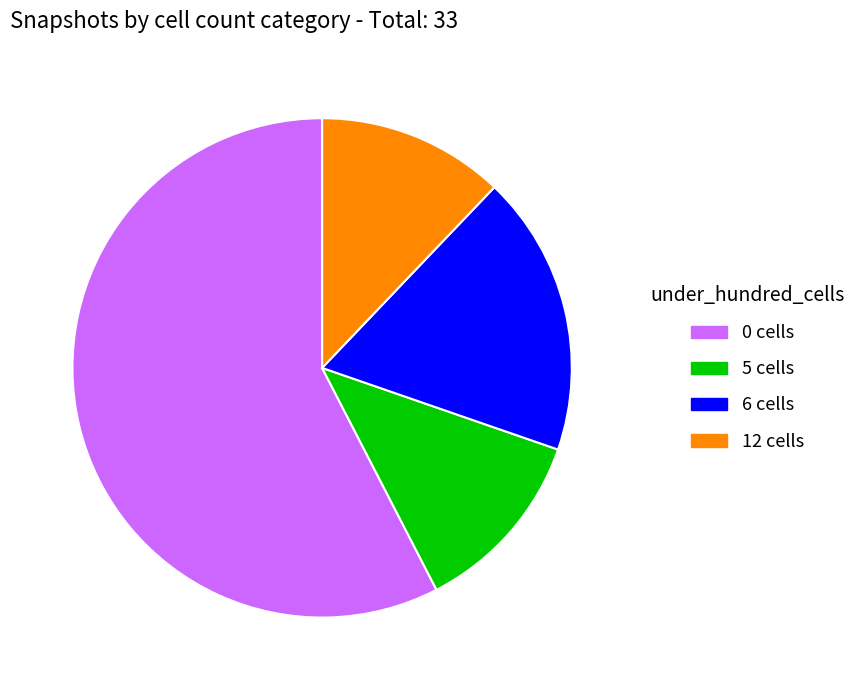

Is there a majority slice in this chart?

Yes